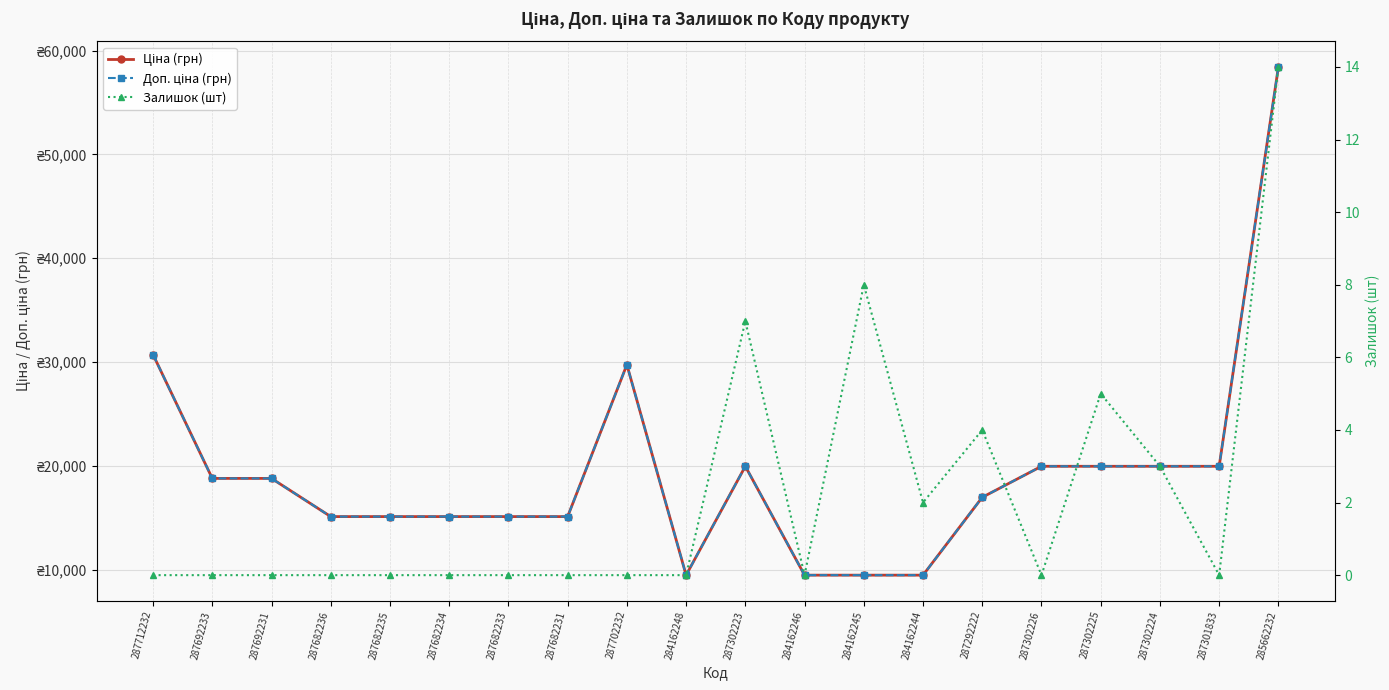

Is it true that Залишок (шт) equals -5.0 at 287682233?

False